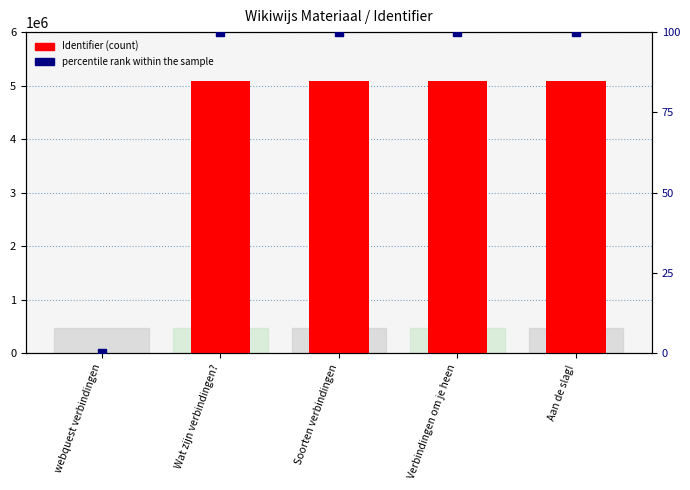

What is the total value across all series at Wat zijn verbindingen??

5092092.0